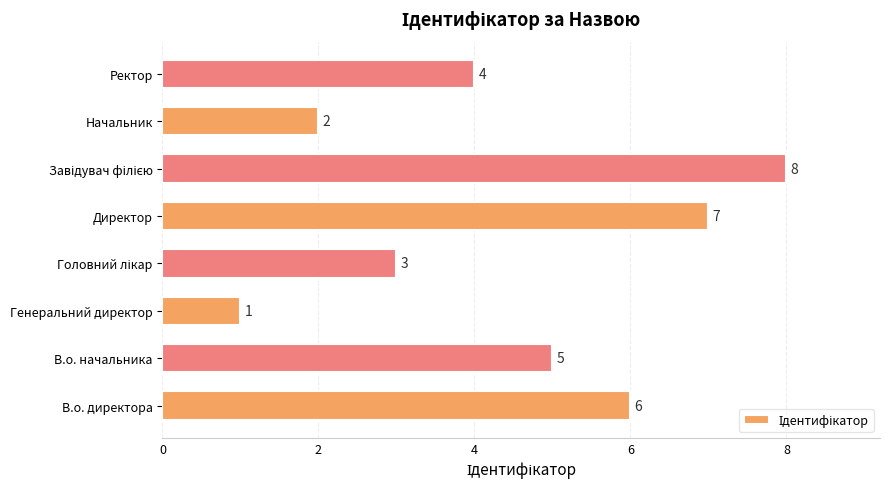

Which category has the lowest value across all series?

Генеральний директор